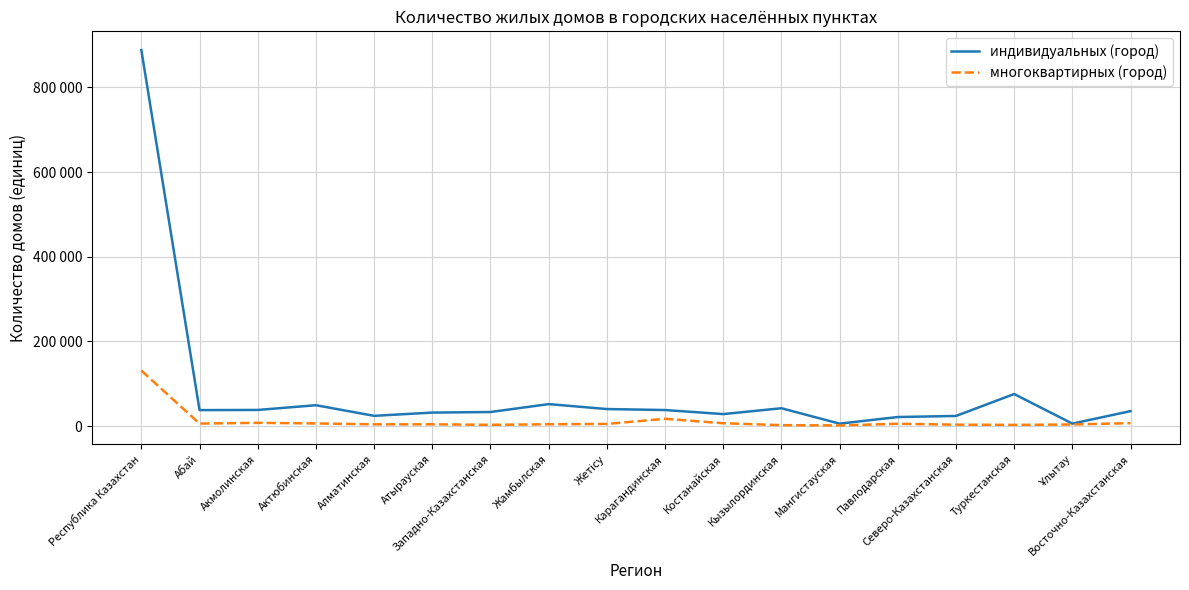

Which category has the lowest value in the индивидуальных (город) series?

Мангистауская